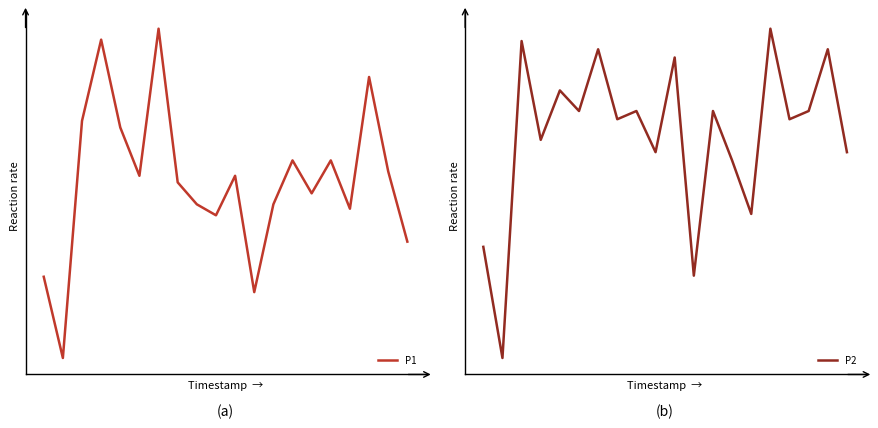

What is the difference between the maximum and minimum values in the P2 series?

0.8